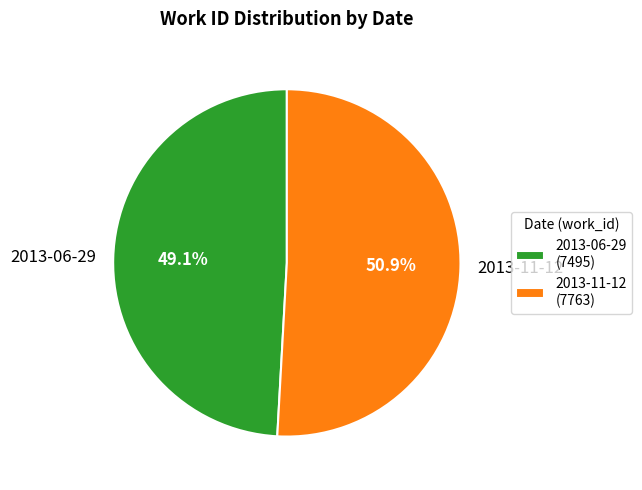

What portion of the pie excludes 2013-11-12?

49.1%